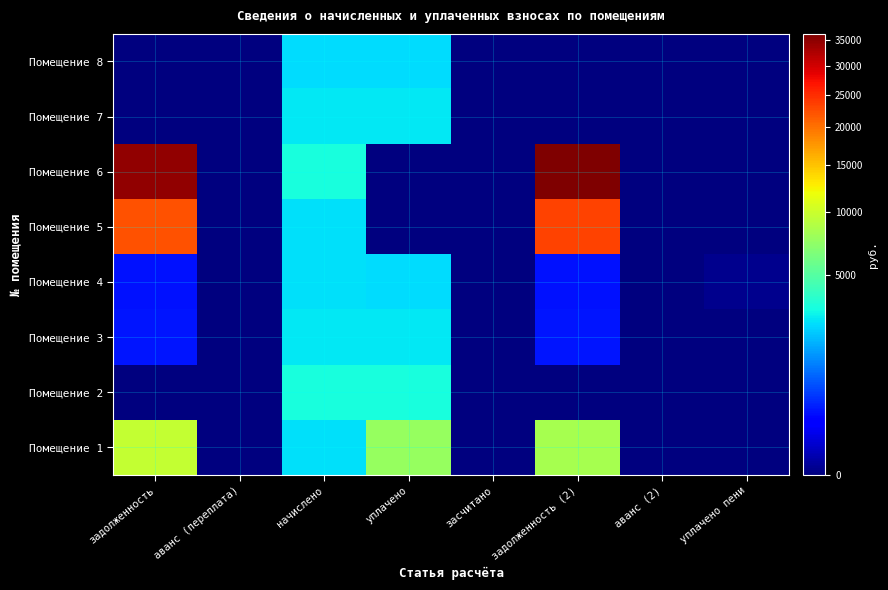

Count the number of data series in this chart.

8